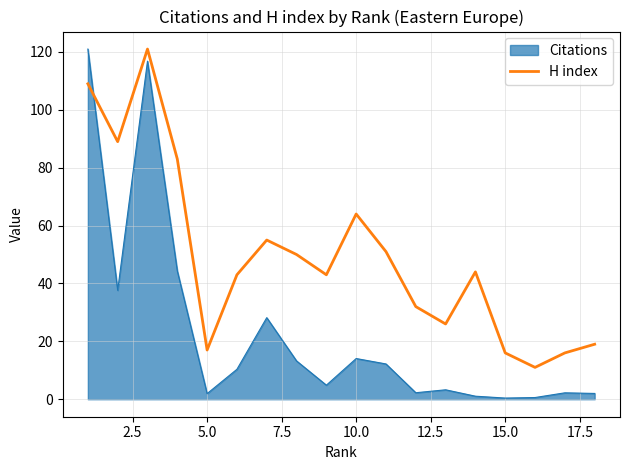

How many categories are shown in the chart?

18